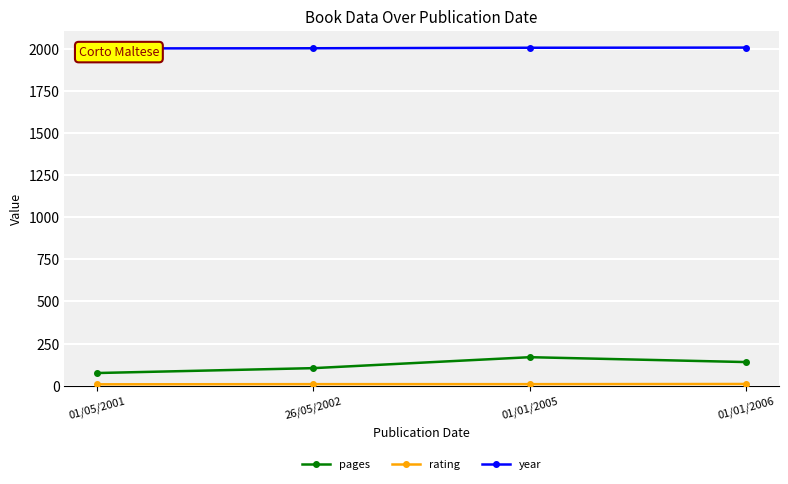

What is the approximate value of year at 01/01/2005?

2005